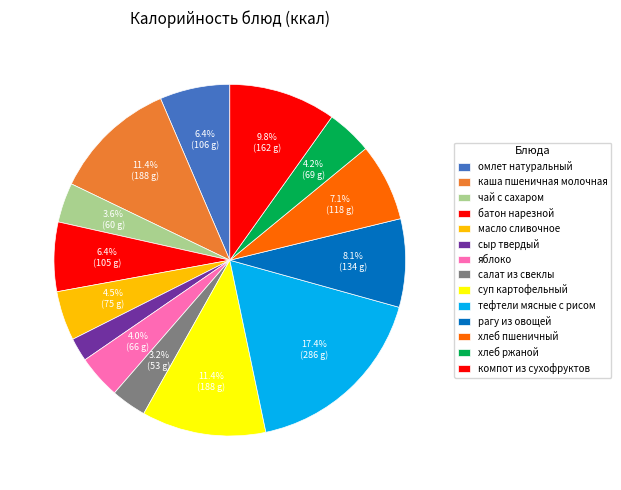

What percentage is NOT represented by омлет натуральный?

93.6%